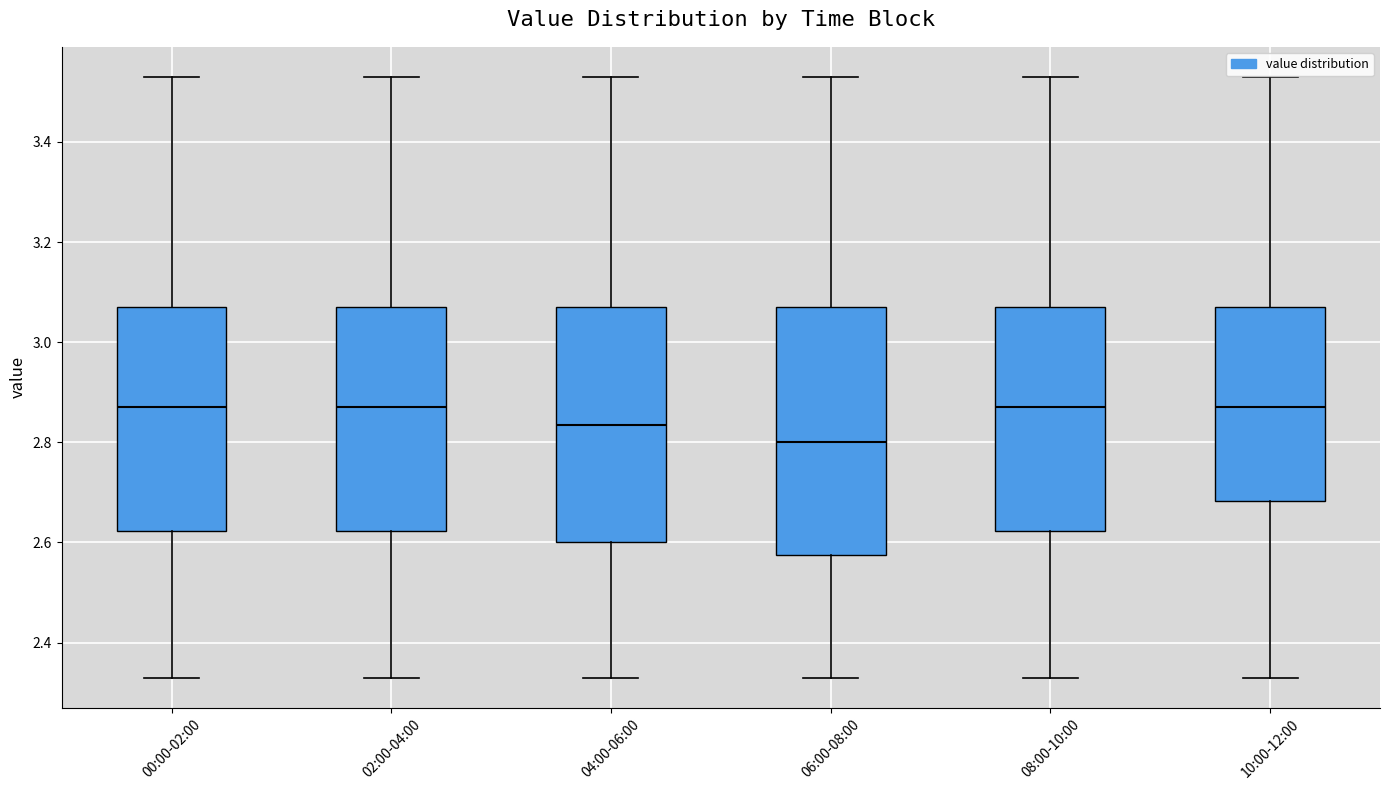

Reading left to right, transcribe this box plot: for each box, give where its median line is, the range the box spans, and where its two whiskers end, as read against the y-axis. The values are not printed on the chart, so give them approximately, as read against the axis.

00:00-02:00: median 2.88, box 2.62 to 3.08, whiskers 2.34 to 3.54
02:00-04:00: median 2.88, box 2.62 to 3.08, whiskers 2.34 to 3.54
04:00-06:00: median 2.84, box 2.60 to 3.08, whiskers 2.34 to 3.54
06:00-08:00: median 2.80, box 2.58 to 3.08, whiskers 2.34 to 3.54
08:00-10:00: median 2.88, box 2.62 to 3.08, whiskers 2.34 to 3.54
10:00-12:00: median 2.88, box 2.68 to 3.08, whiskers 2.34 to 3.54